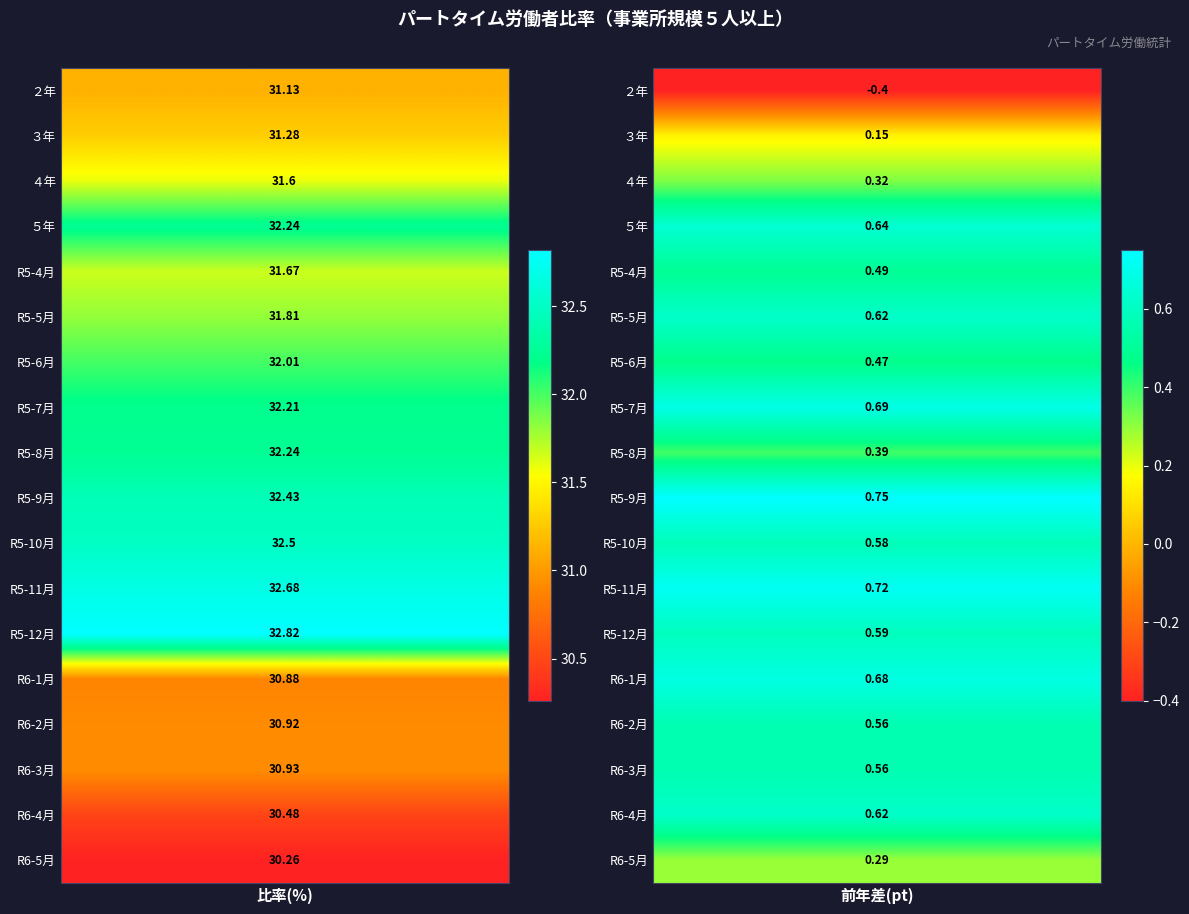

How many values in the 比率(%) series are below 31?

5